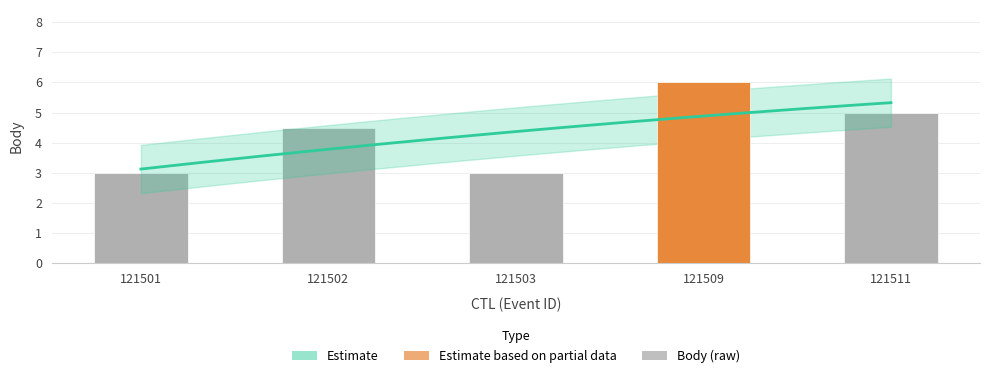

What is the sum of the values at 121503 and 121511?

8.0